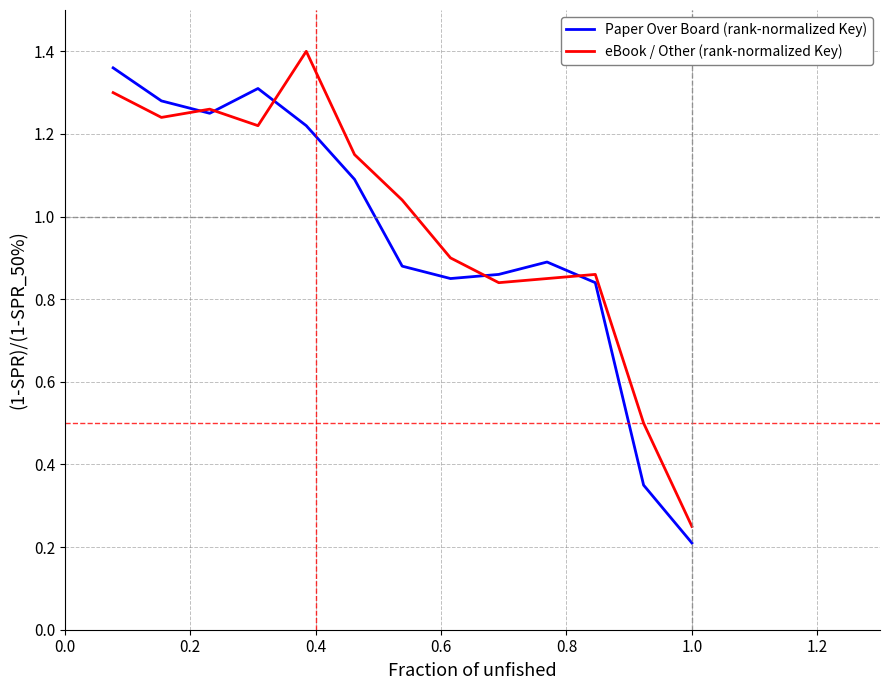

How many lines are shown in the chart?

2